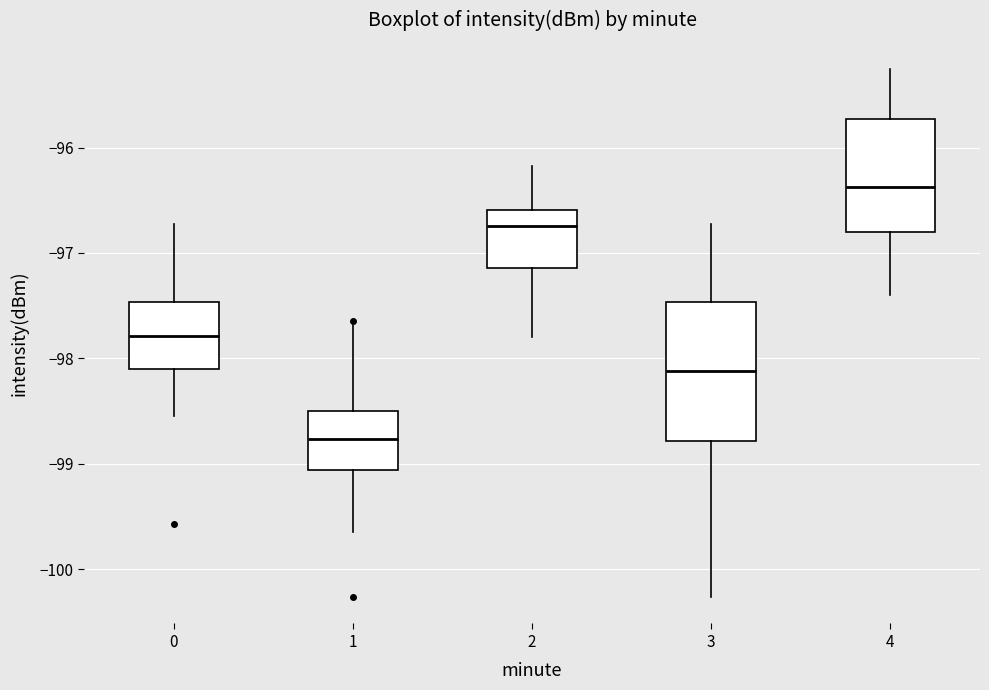

Where is the upper edge of the box at x = 0 on the y-axis? The values are not printed on the chart, so give them approximately, as read against the axis.

-97.5